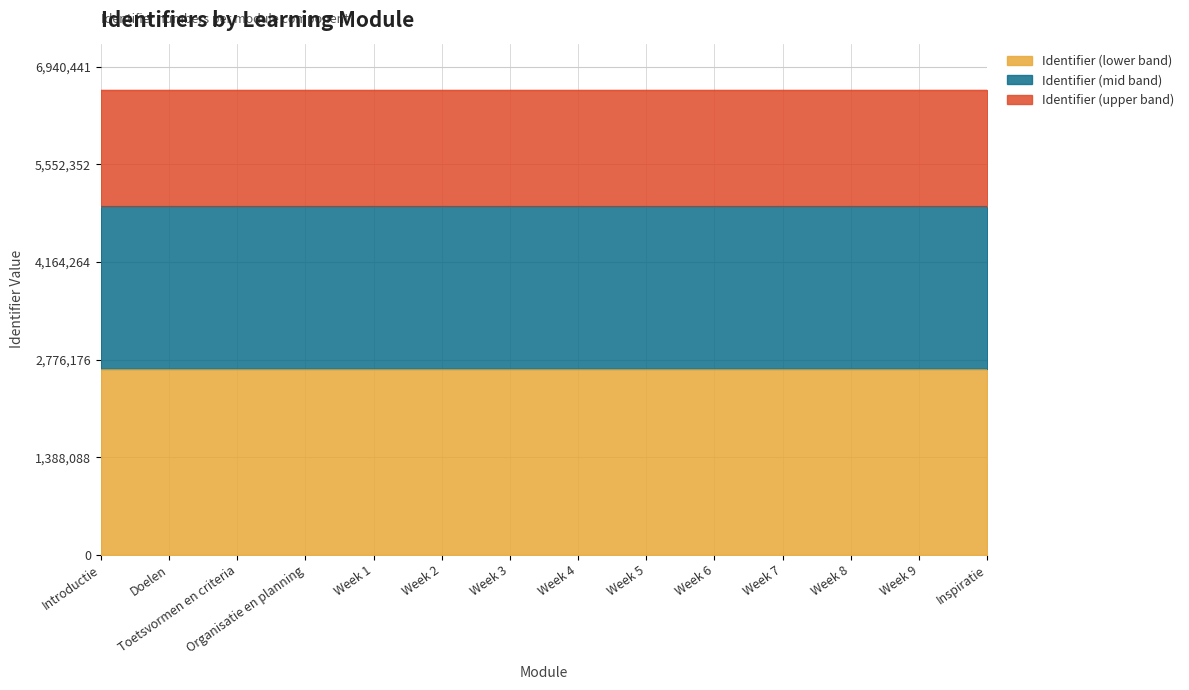

What is the average value?

2643972.5